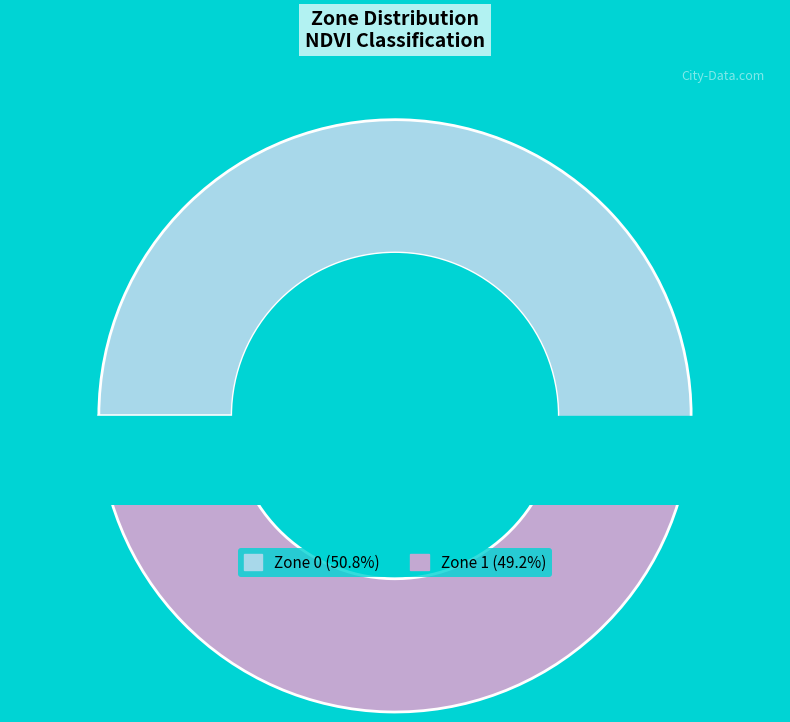

To the nearest percent, what portion does Zone 1 represent?

49%